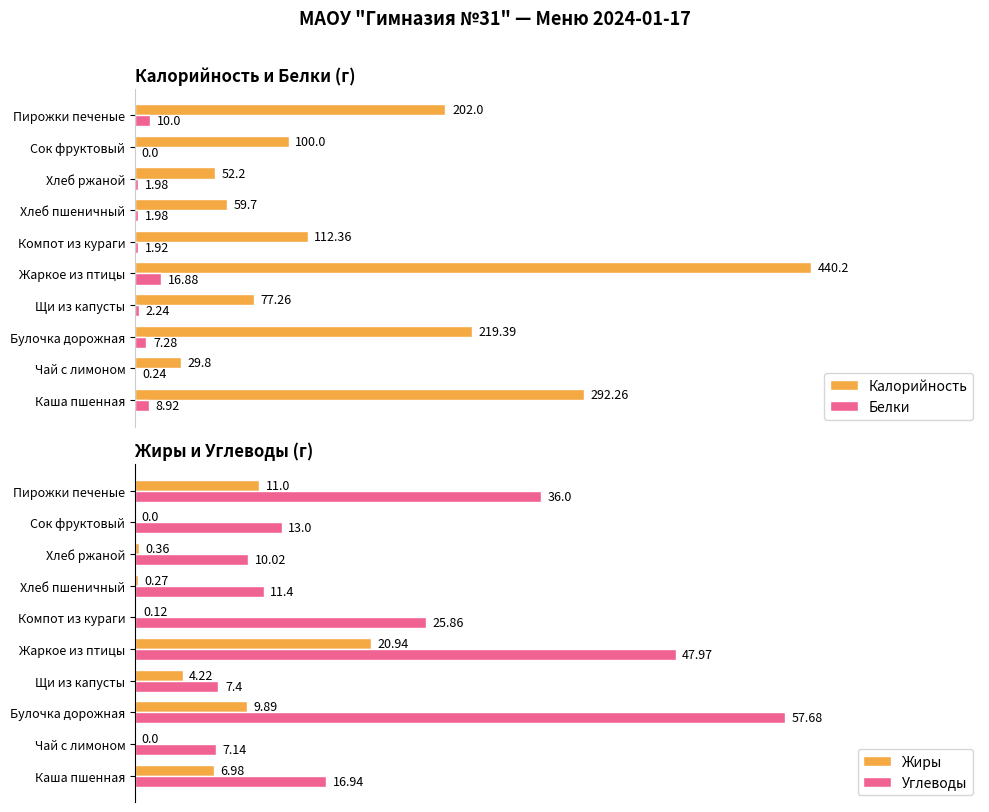

At which label does Калорийность reach its peak?

Жаркое из птицы